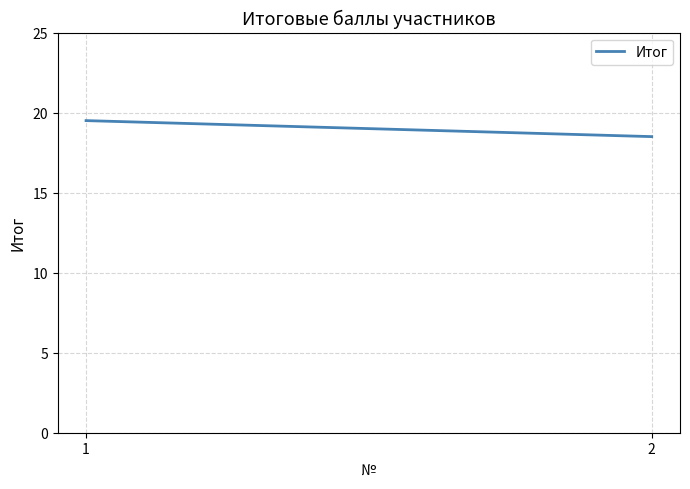

What is the sum of the values at 2 and 1?

38.0